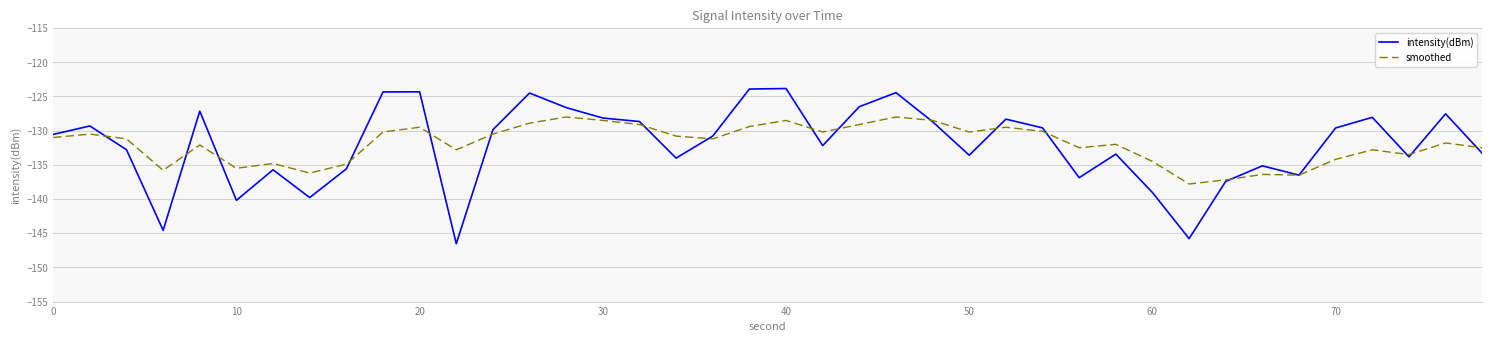

List the series in order of their peak value, highest first.

intensity(dBm), smoothed